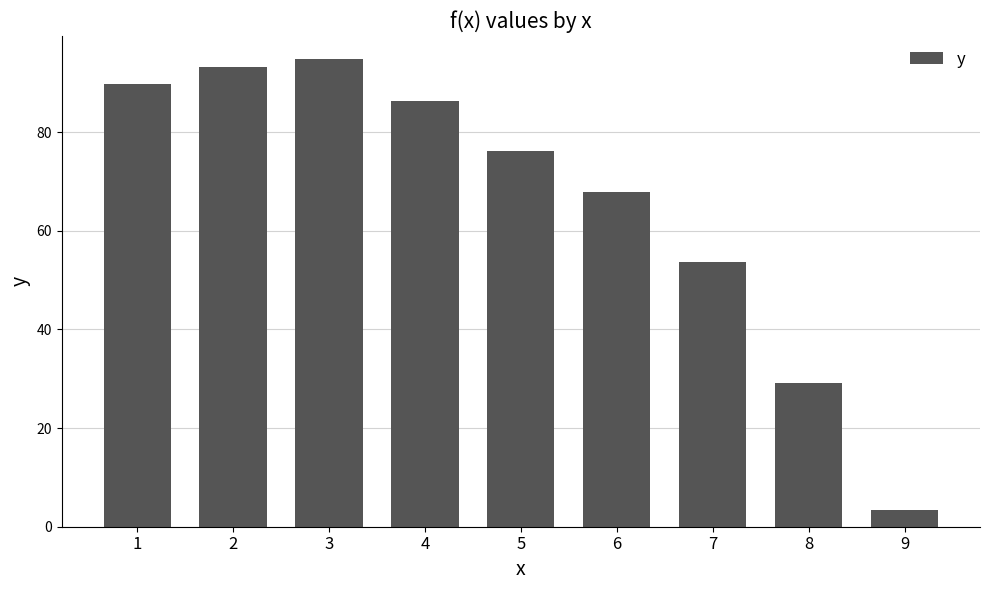

What is the sum of the values at 9 and 7?

57.1